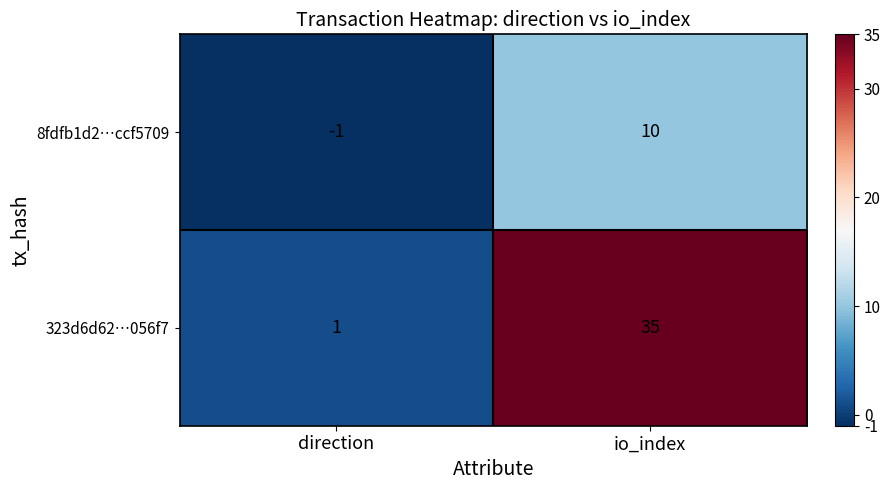

Is the value of 323d6d62…056f7 at io_index greater than the value of 8fdfb1d2…ccf5709 at direction?

Yes